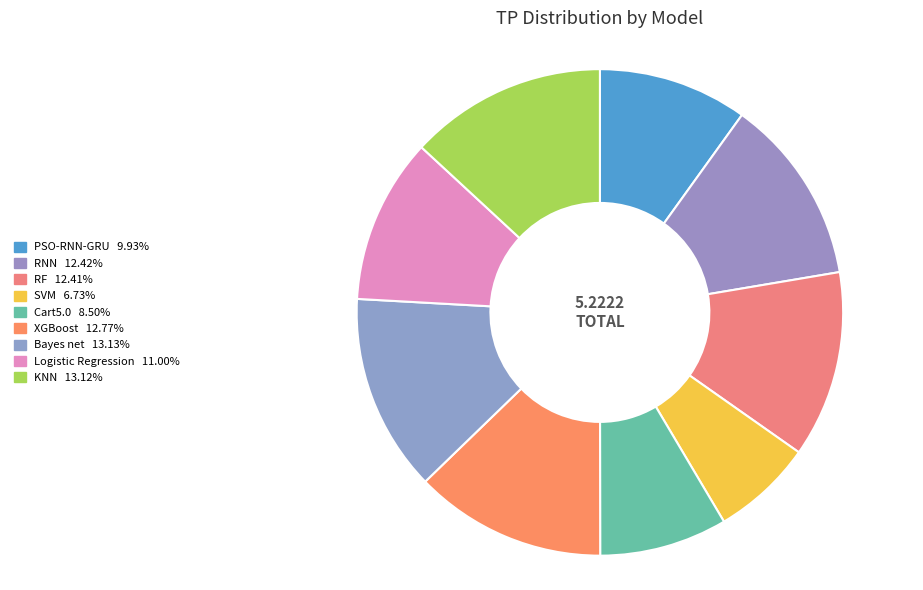

Does PSO-RNN-GRU account for over 50% of the chart?

No